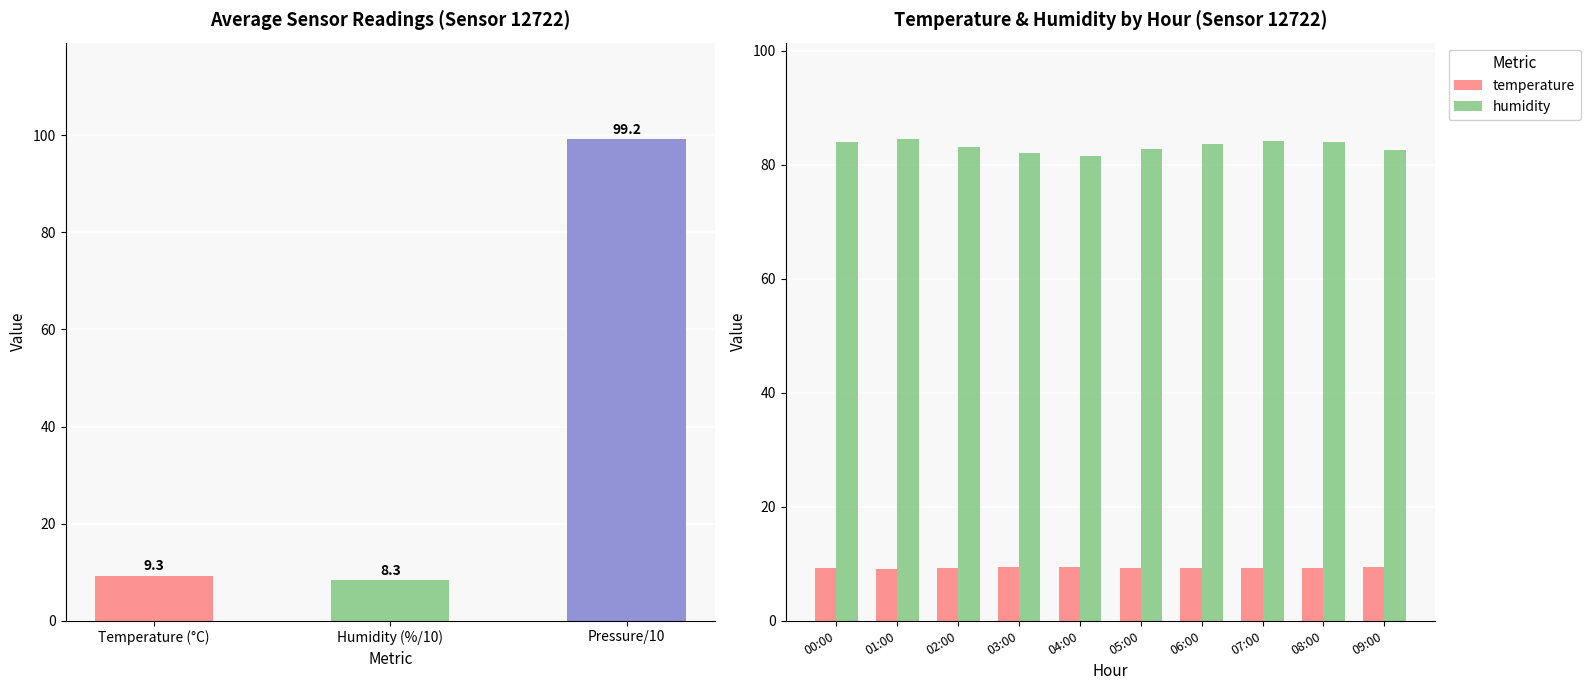

What is the minimum value for humidity?

81.5